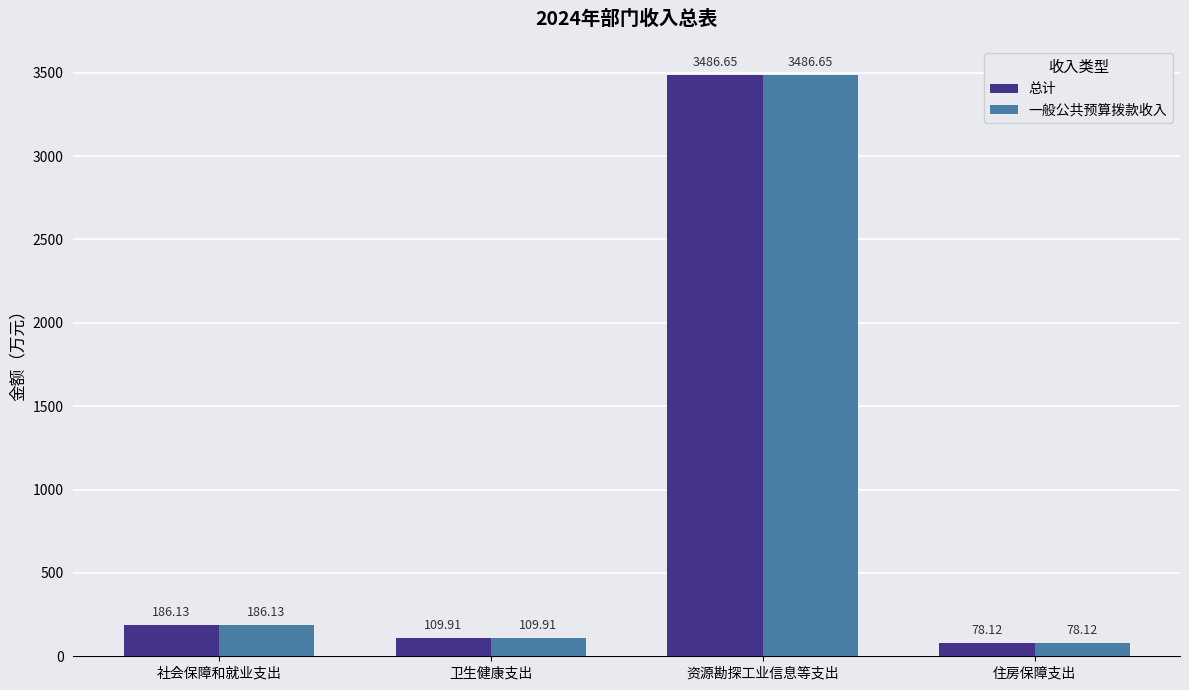

Count the number of categories in the chart.

4